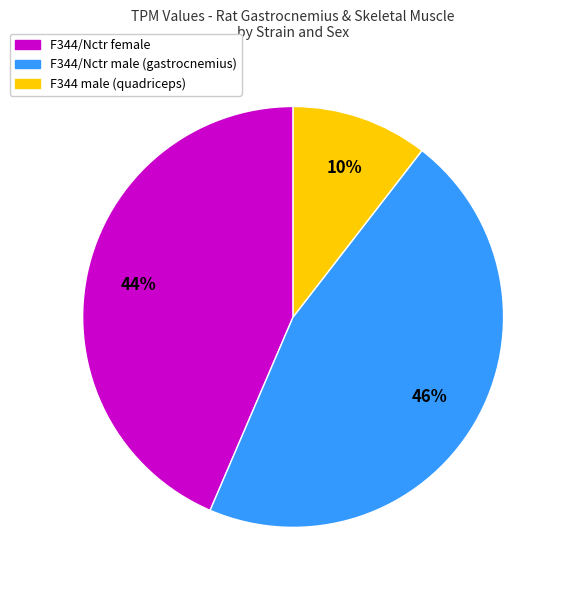

What percentage is the F344 male (quadriceps) slice, to the nearest percent?

10%